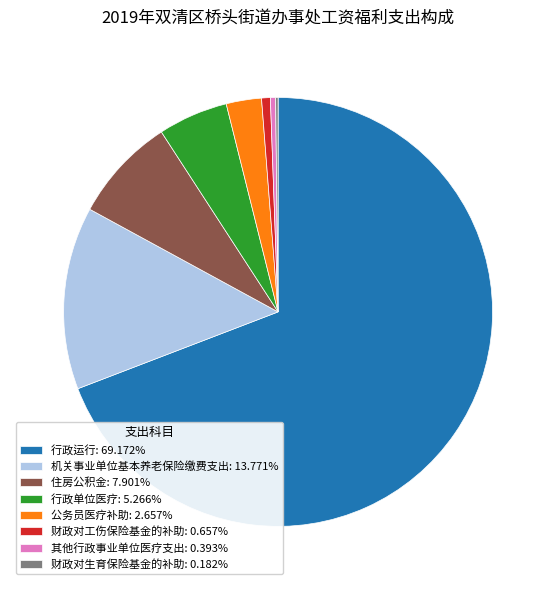

True or false: 财政对工伤保险基金的补助 accounts for 12% of the total.

False